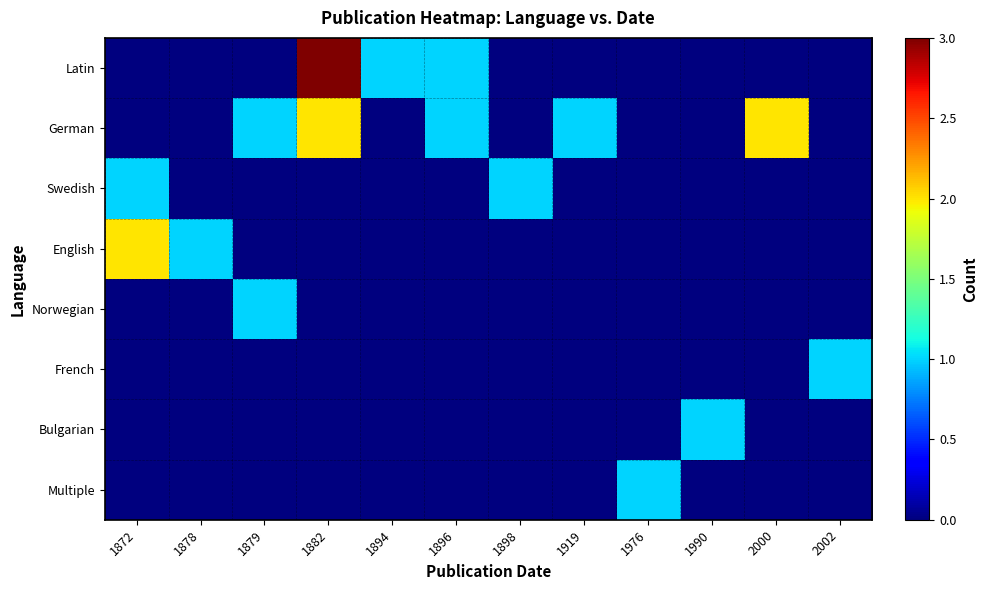

Reading left to right, what are all the values shown in this chart?

Latin: 1872=0	1878=0	1879=0	1882=3	1894=1	1896=1	1898=0	1919=0	1976=0	1990=0	2000=0	2002=0
German: 1872=0	1878=0	1879=1	1882=2	1894=0	1896=1	1898=0	1919=1	1976=0	1990=0	2000=2	2002=0
Swedish: 1872=1	1878=0	1879=0	1882=0	1894=0	1896=0	1898=1	1919=0	1976=0	1990=0	2000=0	2002=0
English: 1872=2	1878=1	1879=0	1882=0	1894=0	1896=0	1898=0	1919=0	1976=0	1990=0	2000=0	2002=0
Norwegian: 1872=0	1878=0	1879=1	1882=0	1894=0	1896=0	1898=0	1919=0	1976=0	1990=0	2000=0	2002=0
French: 1872=0	1878=0	1879=0	1882=0	1894=0	1896=0	1898=0	1919=0	1976=0	1990=0	2000=0	2002=1
Bulgarian: 1872=0	1878=0	1879=0	1882=0	1894=0	1896=0	1898=0	1919=0	1976=0	1990=1	2000=0	2002=0
Multiple: 1872=0	1878=0	1879=0	1882=0	1894=0	1896=0	1898=0	1919=0	1976=1	1990=0	2000=0	2002=0